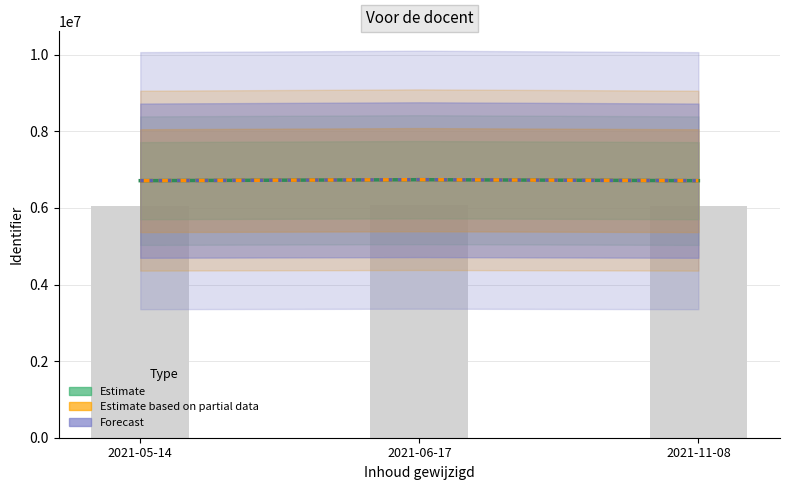

What is the difference between the maximum and minimum values in the Estimate series?

25448